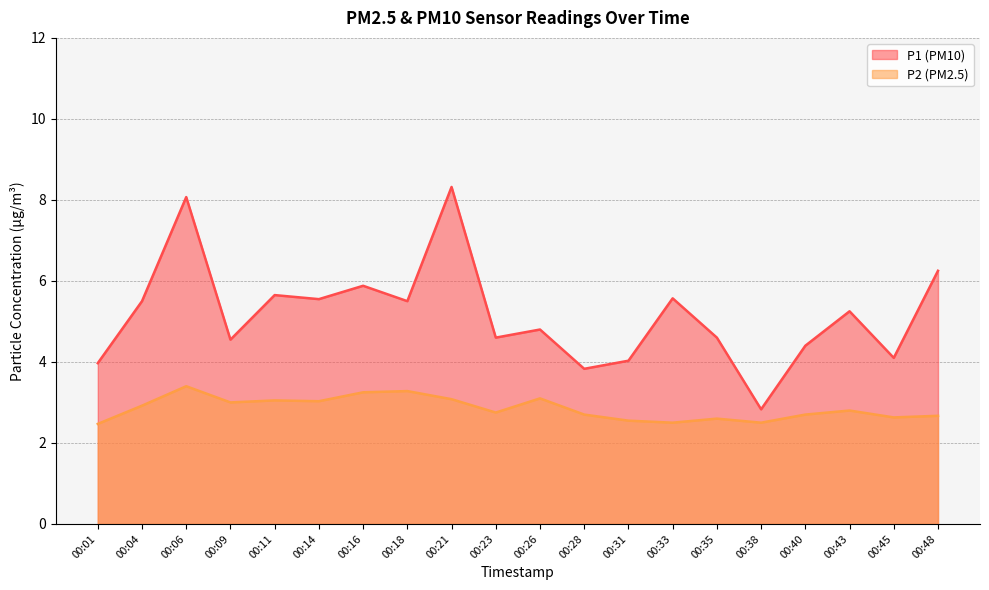

Which series has the largest total across all categories?

P1 (PM10)